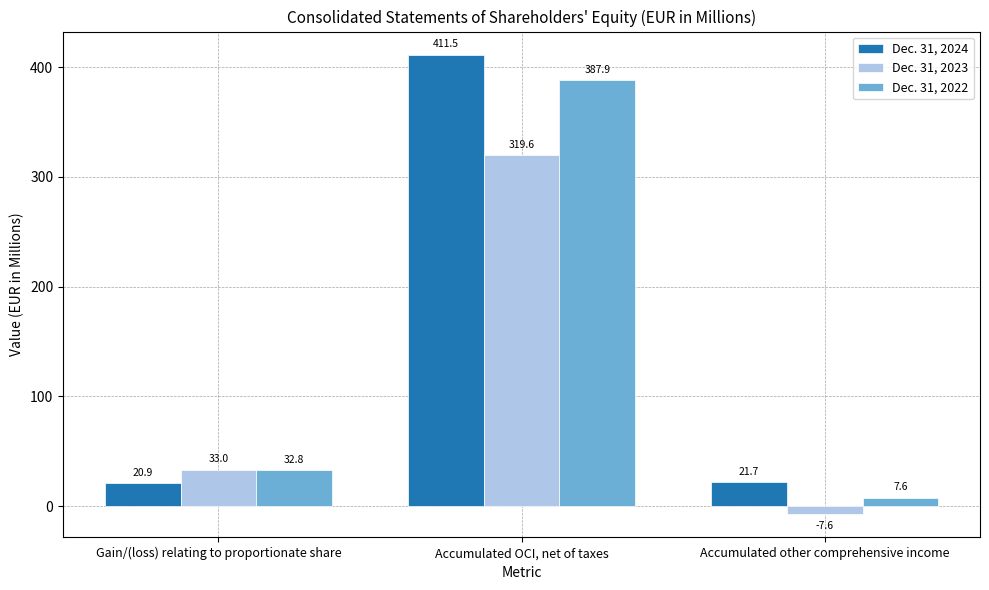

Reading left to right, list all the values displayed in this chart.

Dec. 31, 2024: Gain/(loss) relating to proportionate share=20.9	Accumulated OCI, net of taxes=411.5	Accumulated other comprehensive income=21.7
Dec. 31, 2023: Gain/(loss) relating to proportionate share=33.0	Accumulated OCI, net of taxes=319.6	Accumulated other comprehensive income=-7.6
Dec. 31, 2022: Gain/(loss) relating to proportionate share=32.8	Accumulated OCI, net of taxes=387.9	Accumulated other comprehensive income=7.6